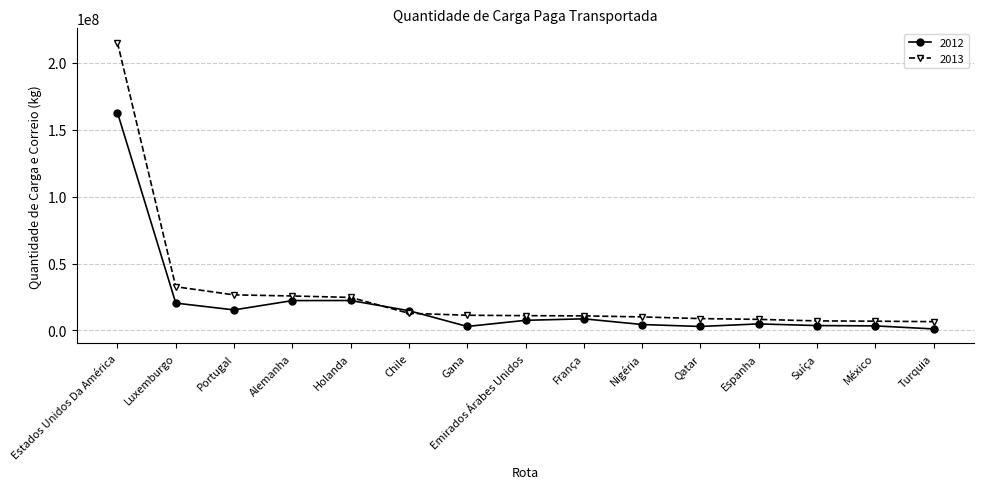

What is the label of the 1st point from the left?

Estados Unidos Da América